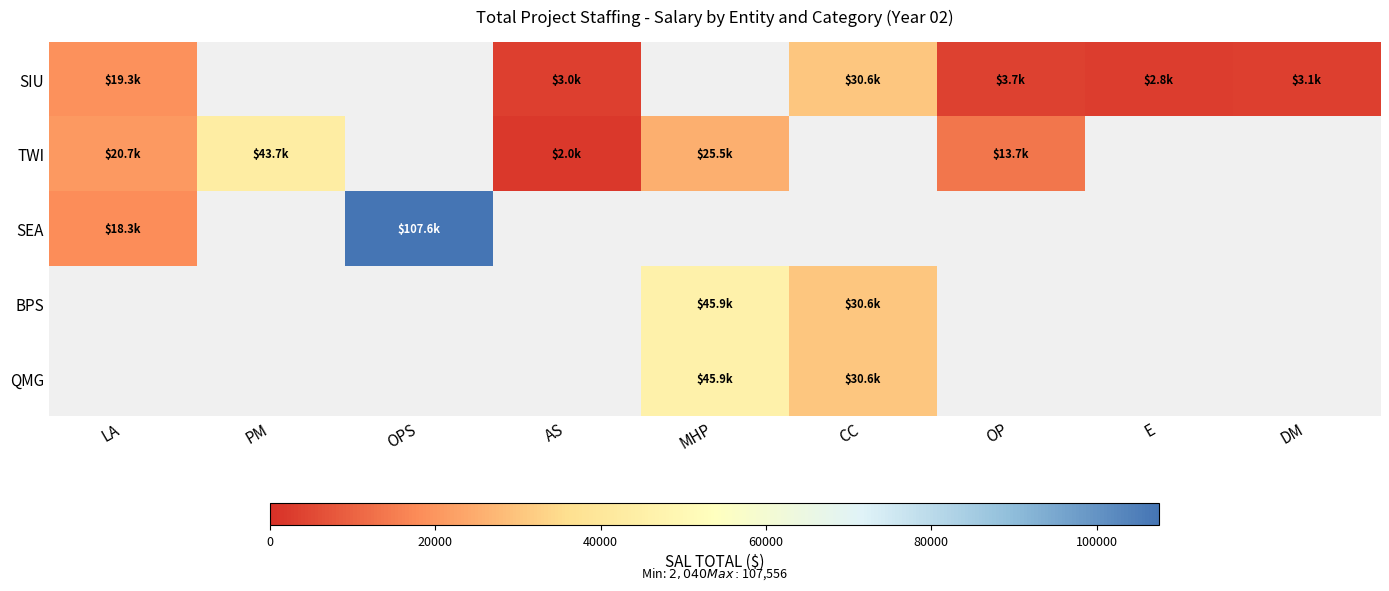

At which category does the chart reach its peak across all series?

OPS